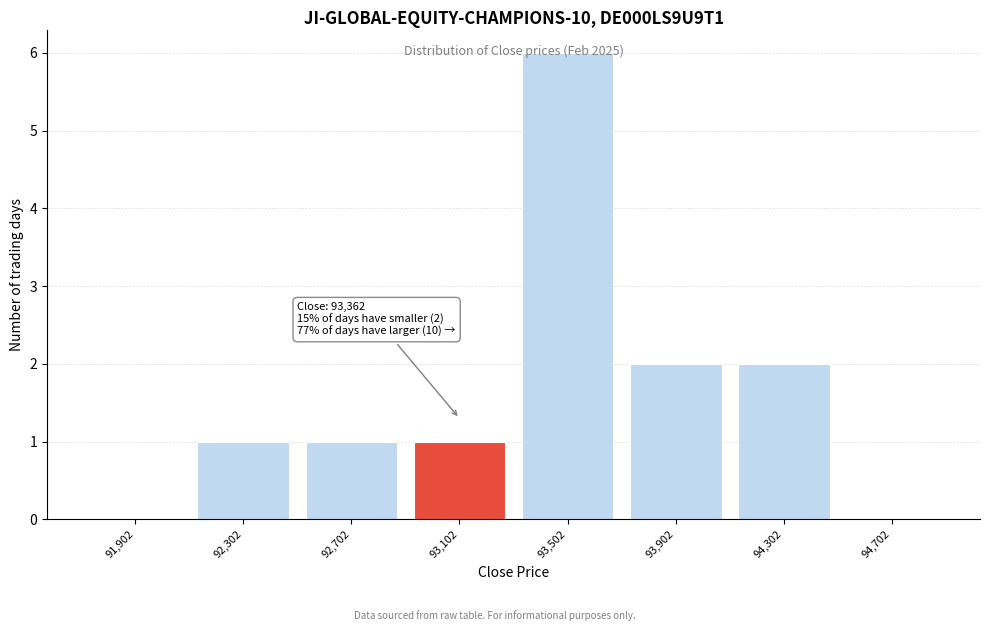

The chart shows a value of 1 at 92,302. True or false?

True